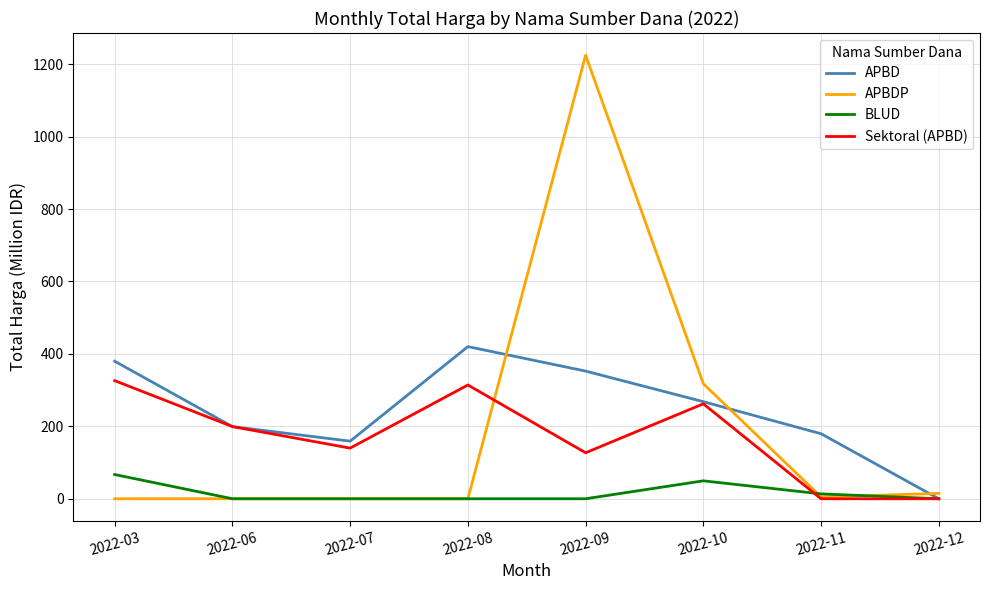

Which series has the largest range (max minus min)?

APBDP